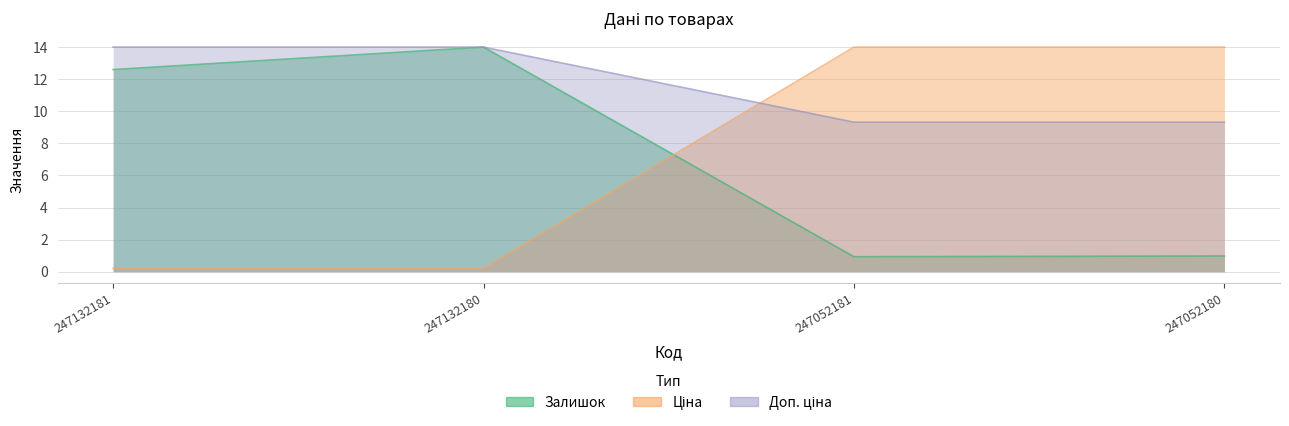

Which series has the largest range (max minus min)?

Ціна